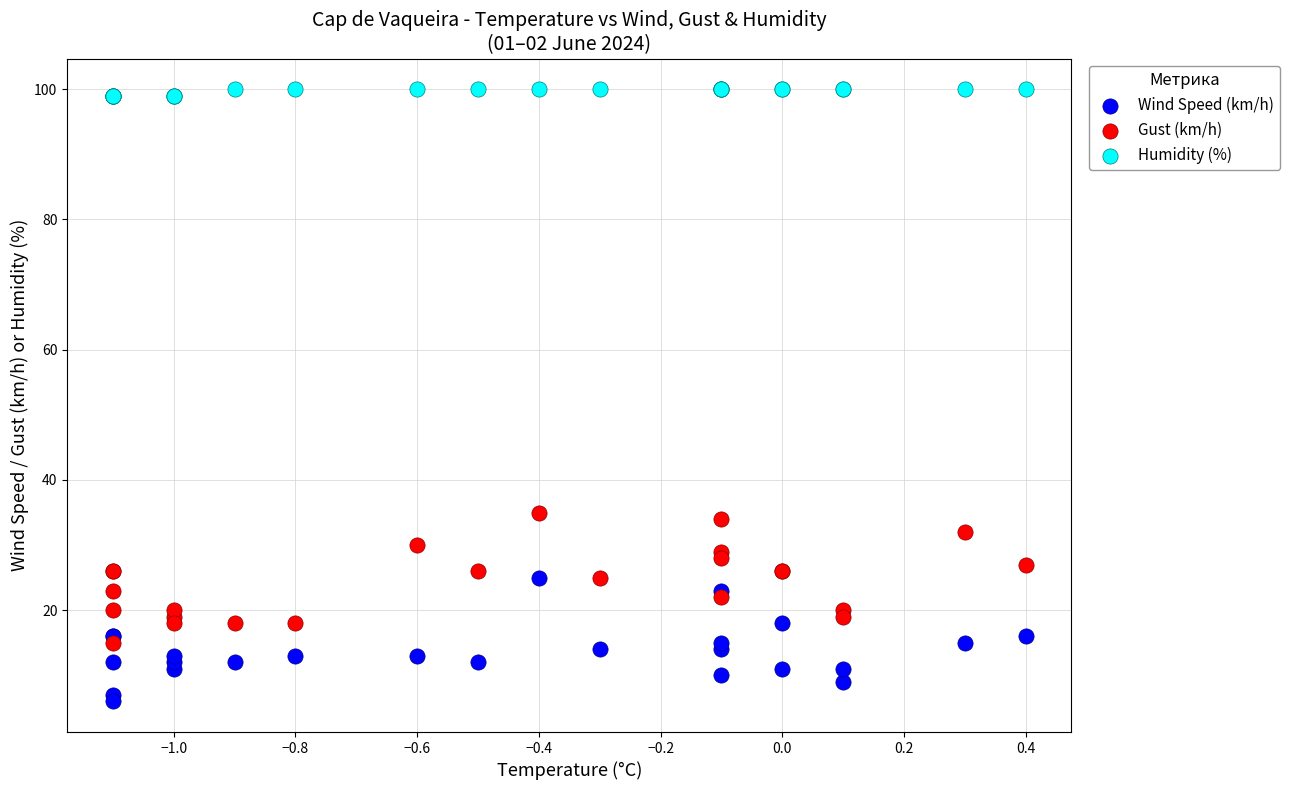

What are all the series names shown in the legend?

Wind Speed (km/h), Gust (km/h), Humidity (%)